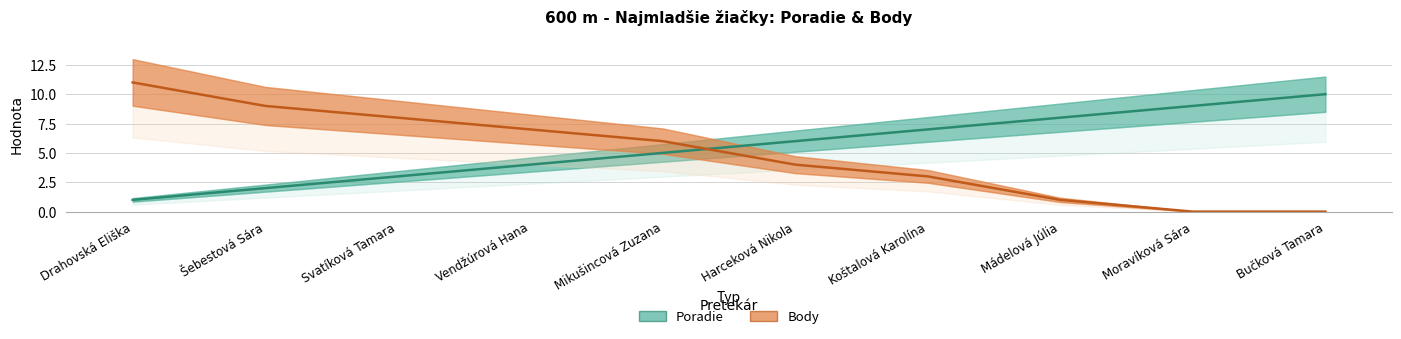

Reading left to right, what are all the values shown in this chart?

Poradie: 1	2	3	4	5	6	7	8	9	10
Body: 11	9	8	7	6	4	3	1	0	0